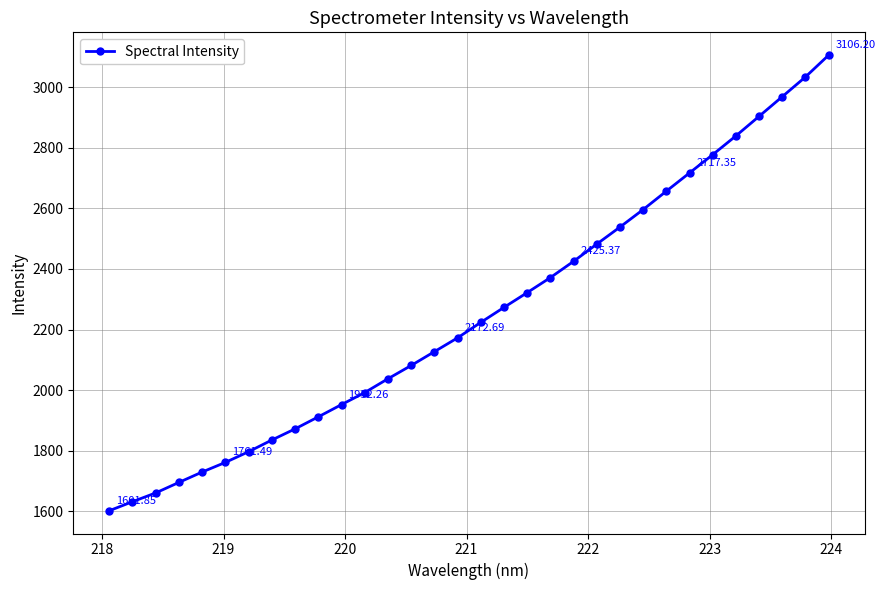

True or false: there are more than 1 points higher than both neighbors.

False